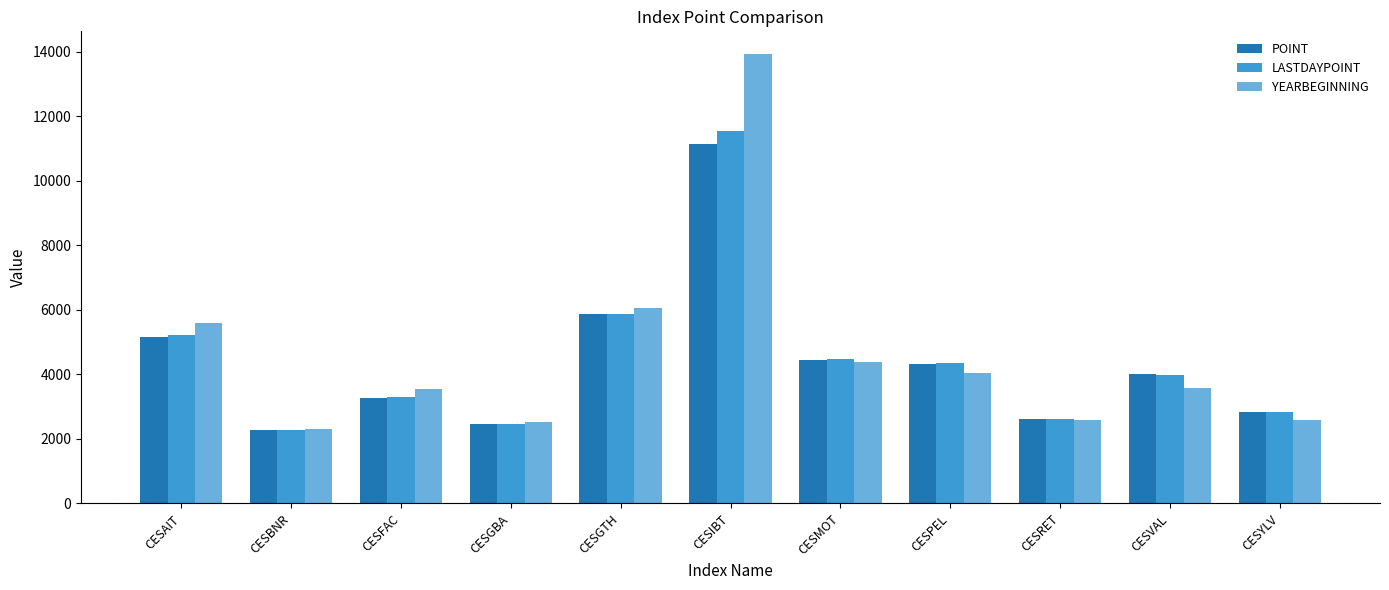

What is the difference between the second highest and second lowest values in the POINT series?

3404.4